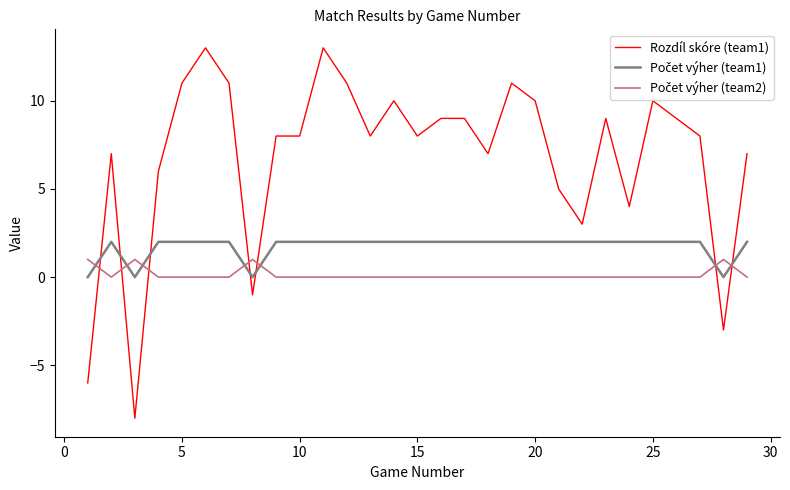

What is the greatest value displayed?

13